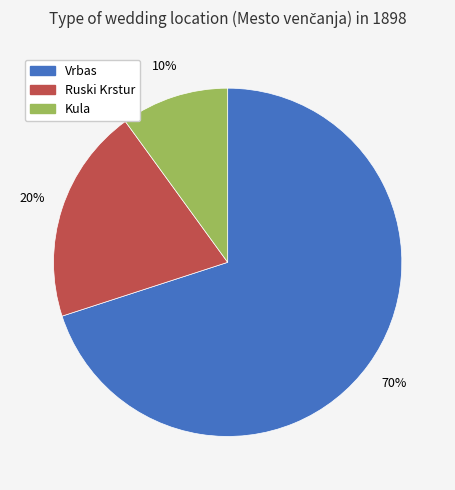

Is Ruski Krstur the majority of the pie?

No